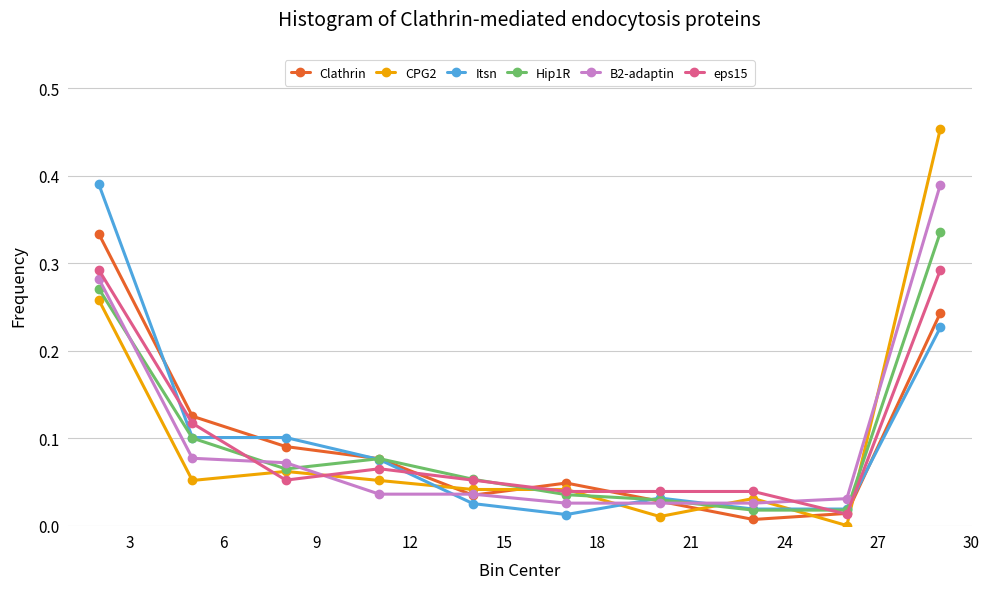

Which series has the widest spread of values?

CPG2